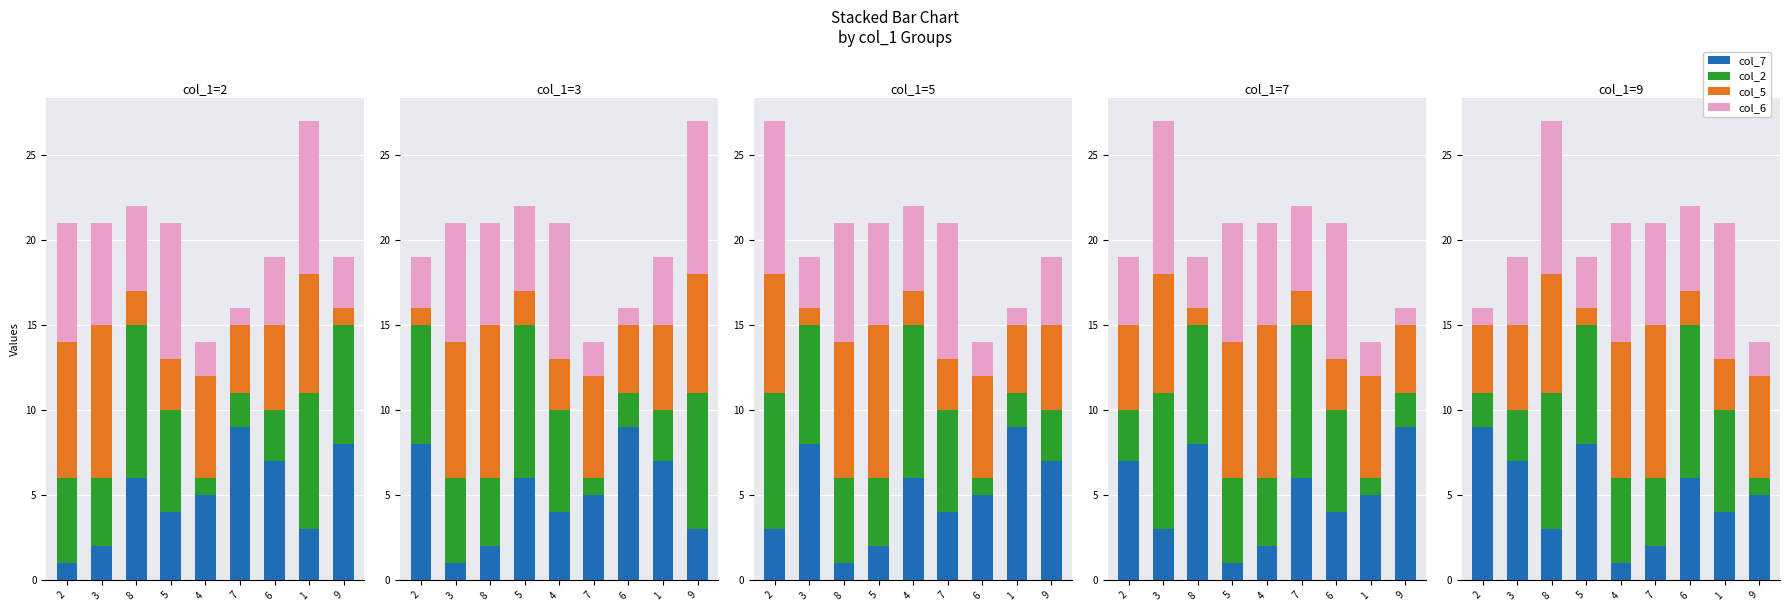

Count the col_6 values in the range 3 to 7.

5